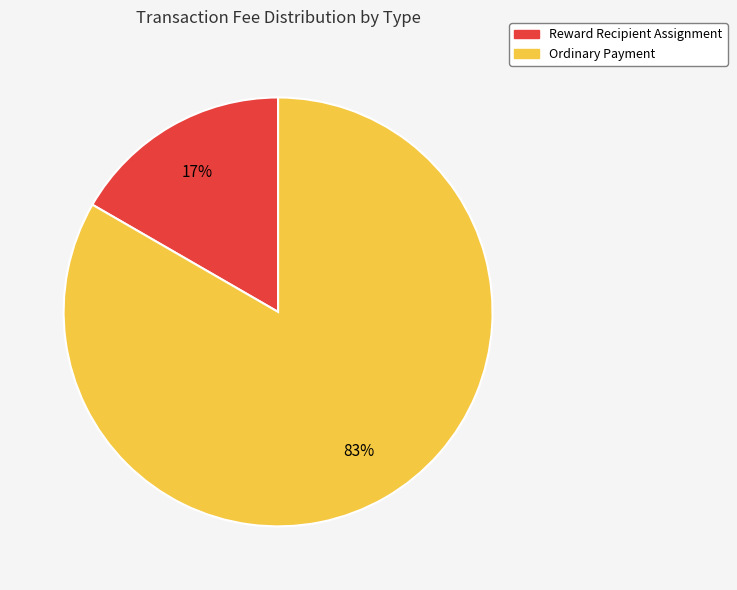

What percentage is the Ordinary Payment slice, to the nearest percent?

83%